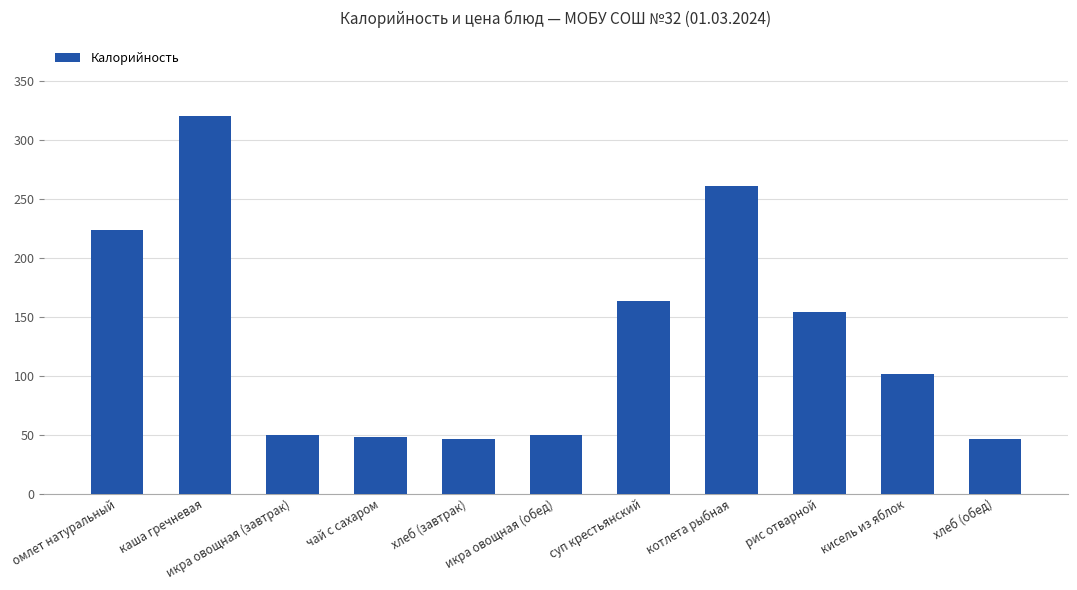

What is the greatest value displayed?

320.7